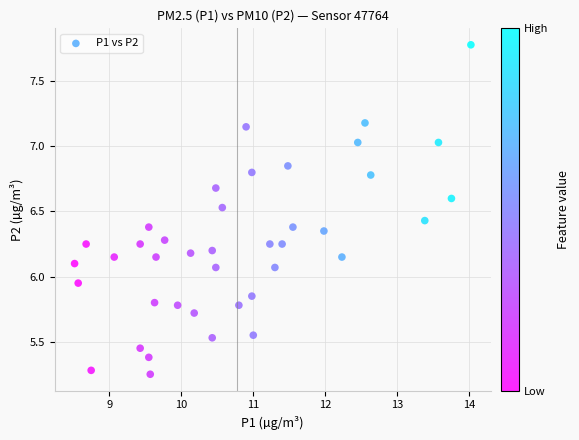

What is the range of Y values (max minus min)?

2.5